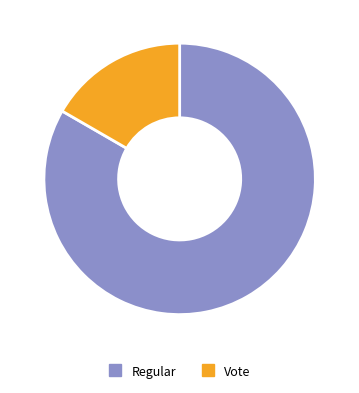

Count the number of slices in the pie.

2